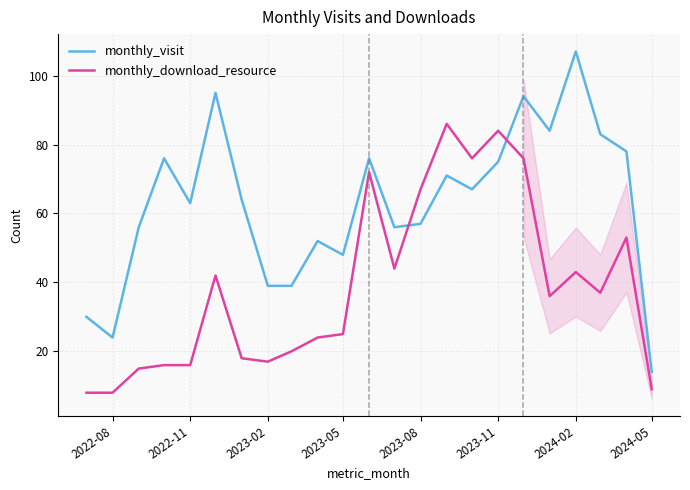

What is the average value of the monthly_download_resource series?

39